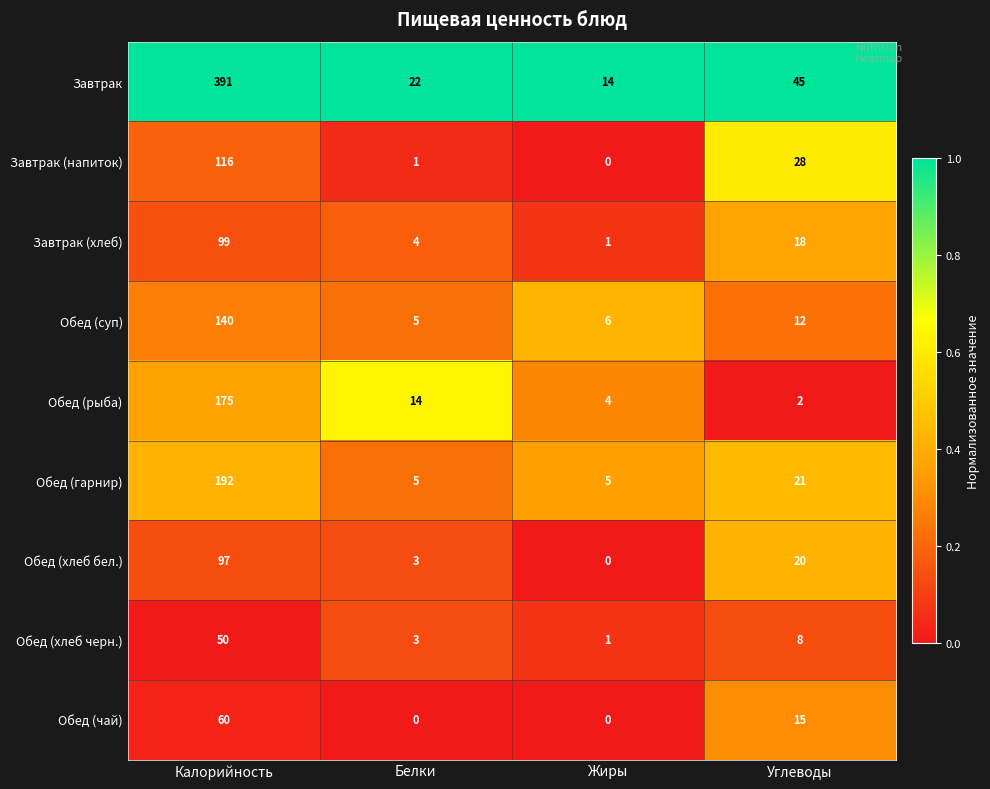

Count the number of data series in this chart.

9